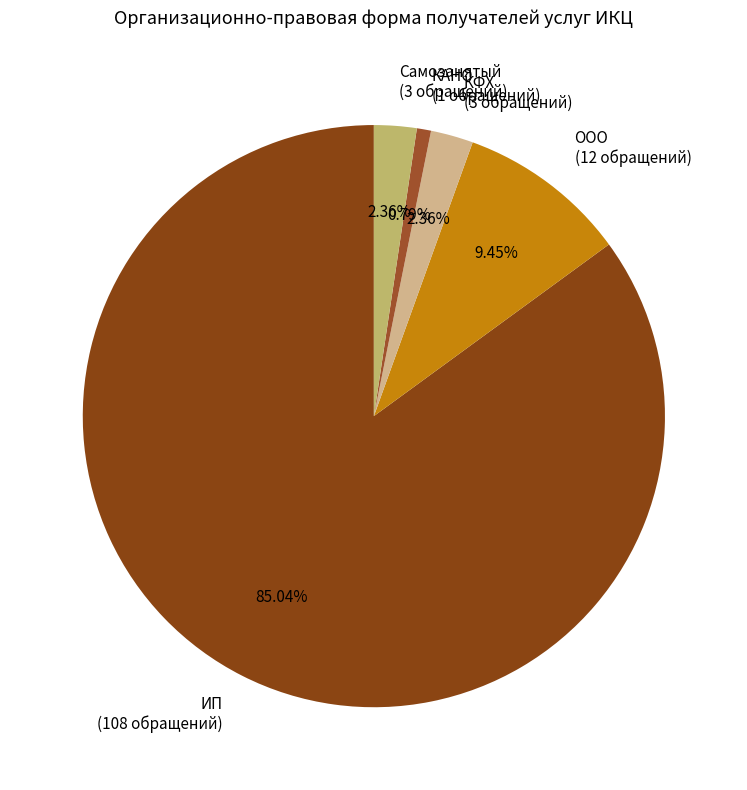

Which category accounts for the majority?

ИП